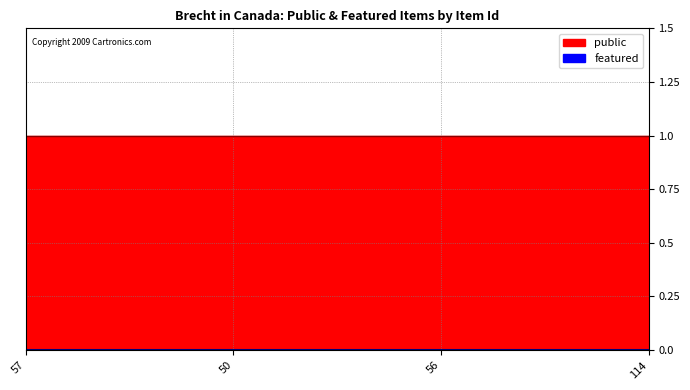

At which label does public reach its peak?

57